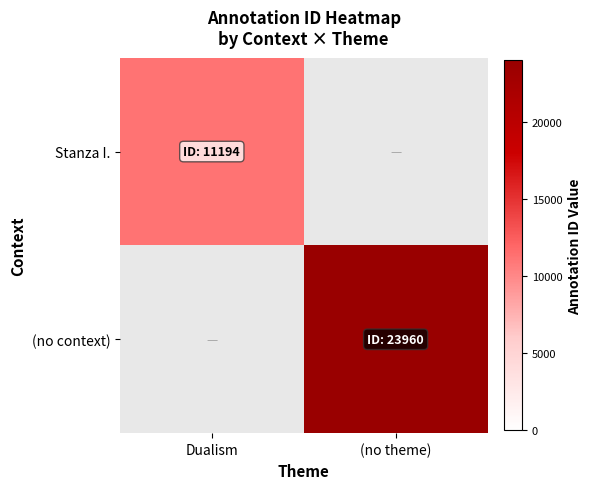

Which has a higher value, Dualism or (no theme)?

(no theme)